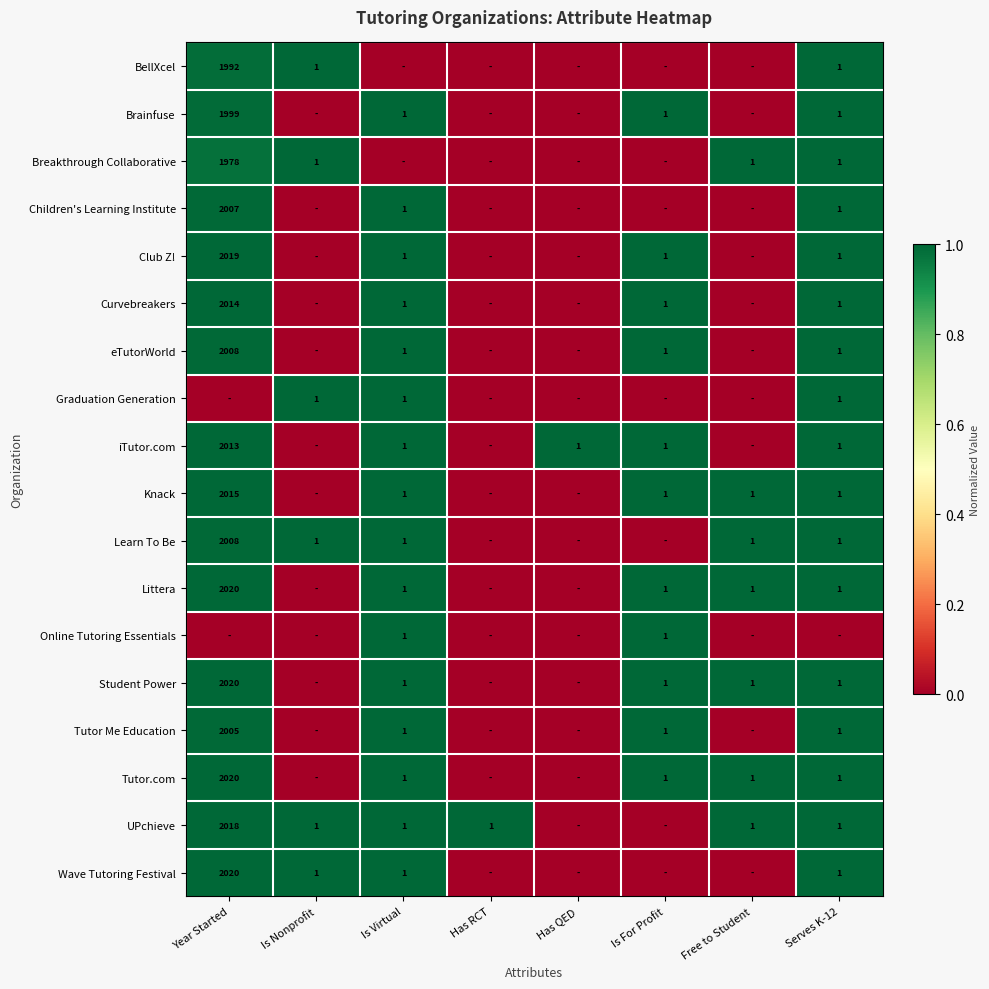

True or false: Brainfuse has a value of 1233 at Year Started.

False